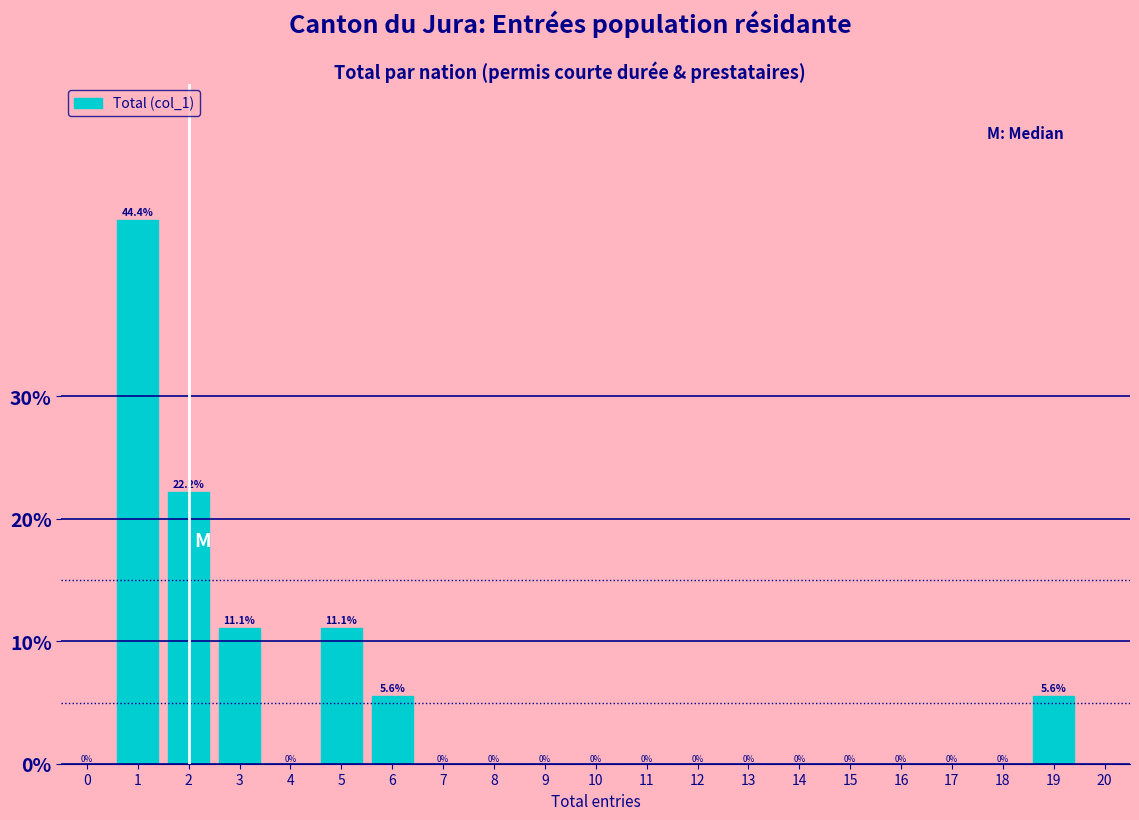

Reading left to right, extract all data points from this chart.

0=0.0	1=44.4	2=22.2	3=11.1	4=0.0	5=11.1	6=5.6	7=0.0	8=0.0	9=0.0	10=0.0	11=0.0	12=0.0	13=0.0	14=0.0	15=0.0	16=0.0	17=0.0	18=0.0	19=5.6